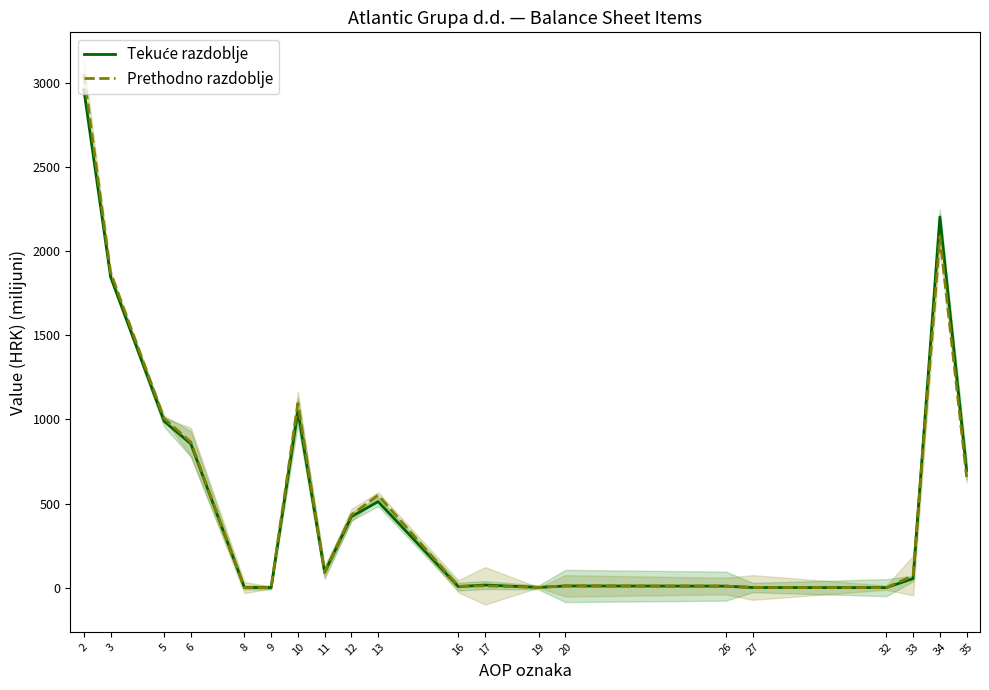

What is the highest value of the Tekuće razdoblje series?

2957.6